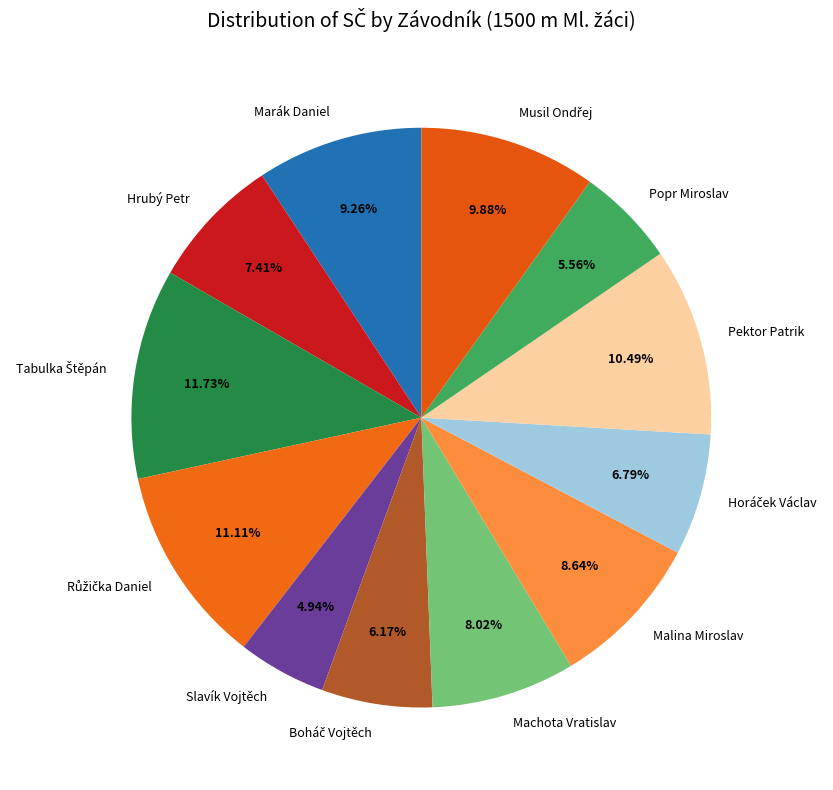

Count the number of slices in the pie.

12